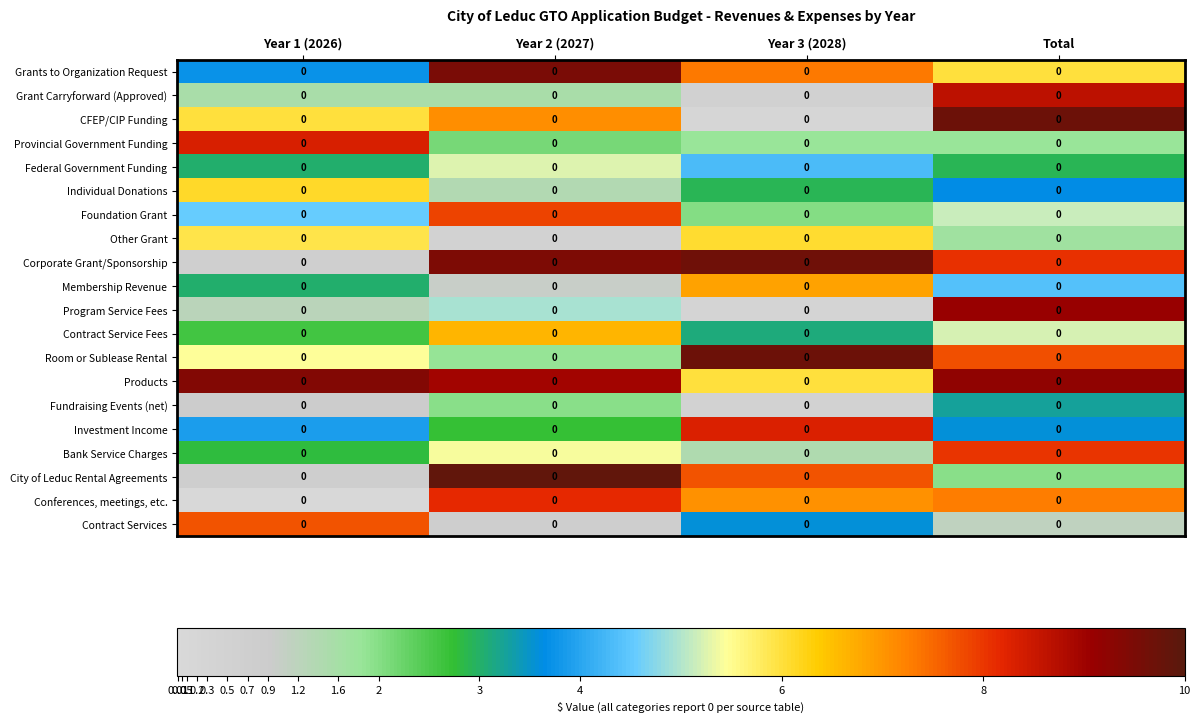

Is it true that CFEP/CIP Funding equals 0.0 at Total?

True